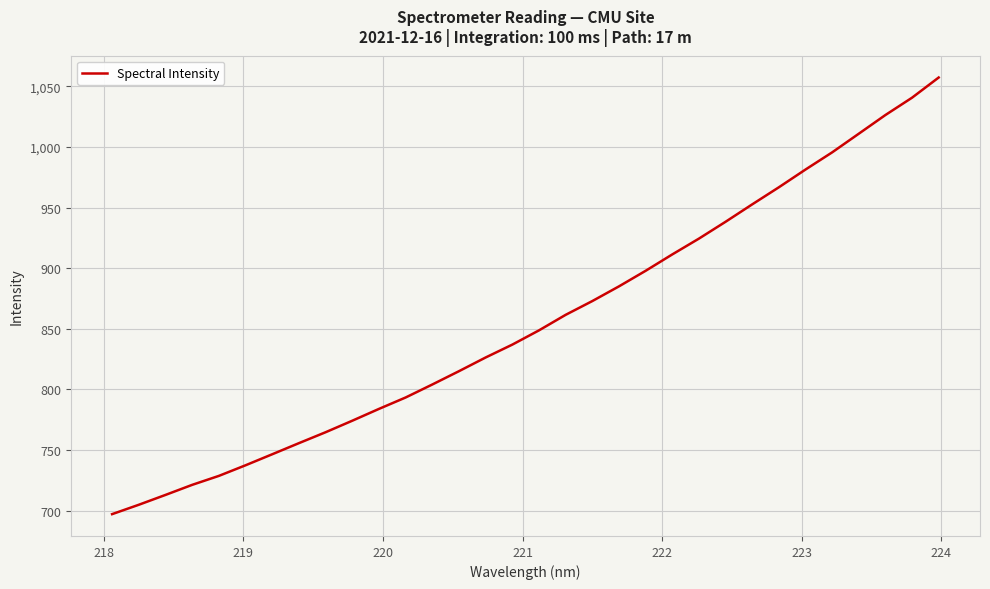

What is the minimum value shown in the chart?

697.1